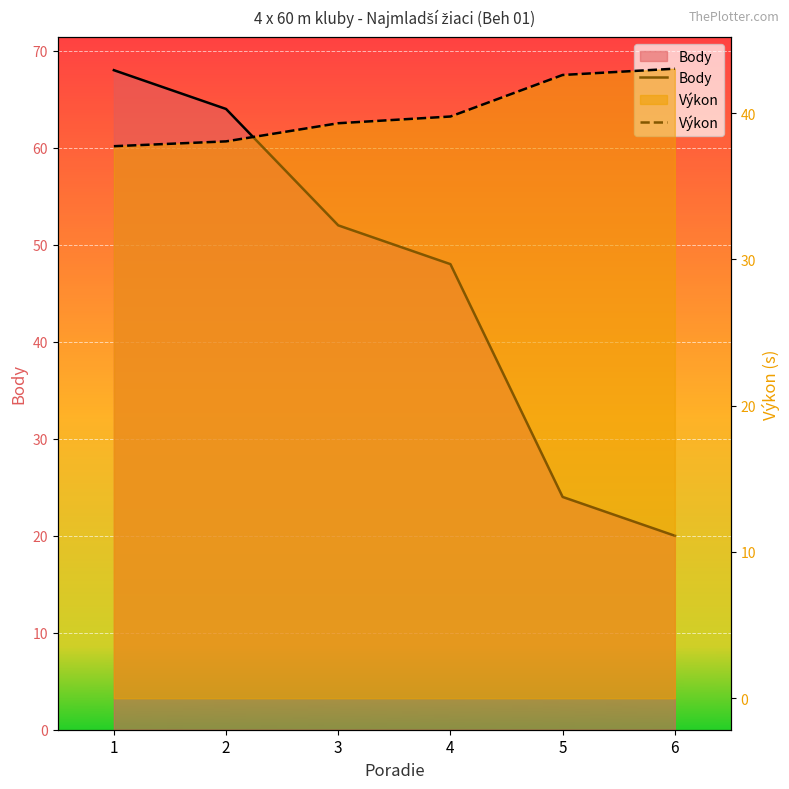

The Výkon series shows 43.0 at 6. True or false?

True